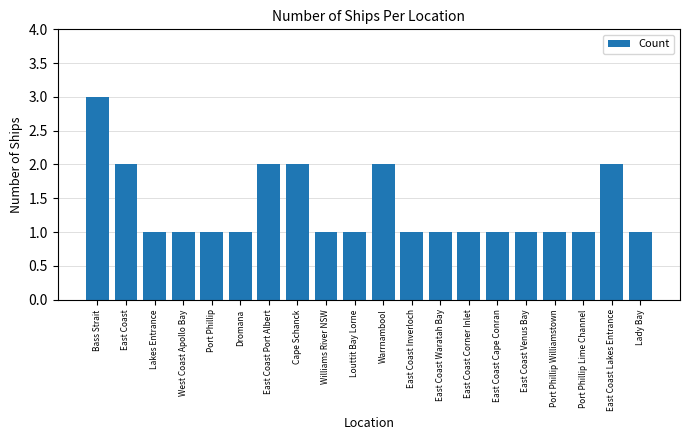

How many series are shown in this chart?

1